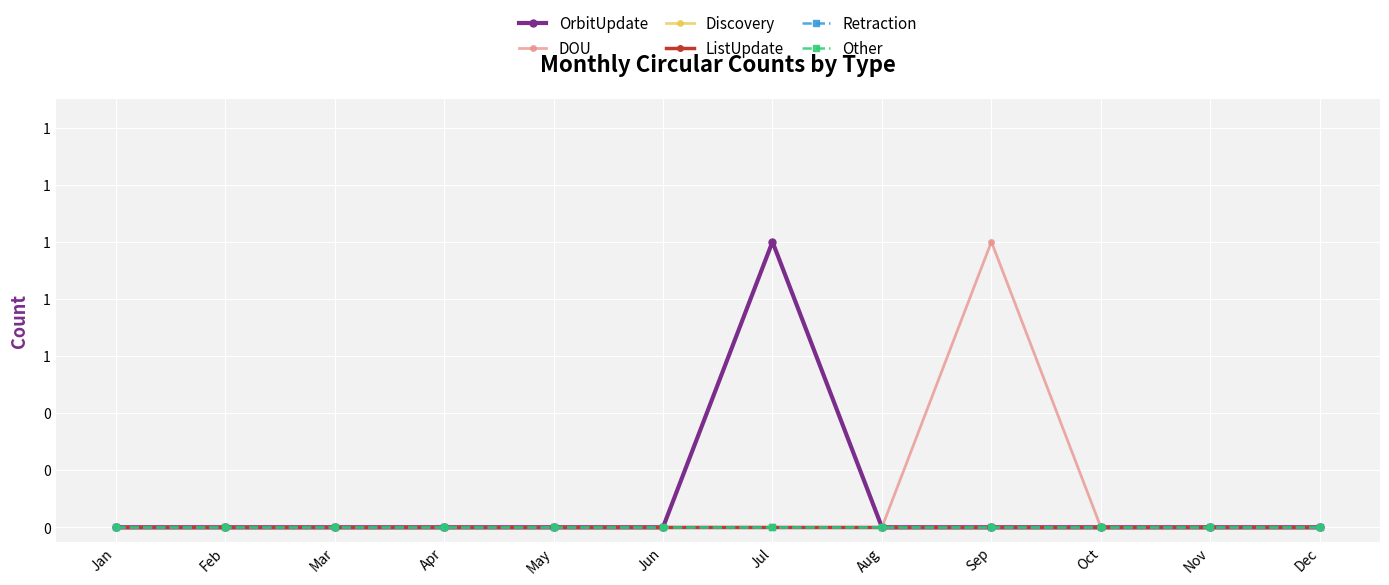

At which category is the sum across all series the highest?

Jul